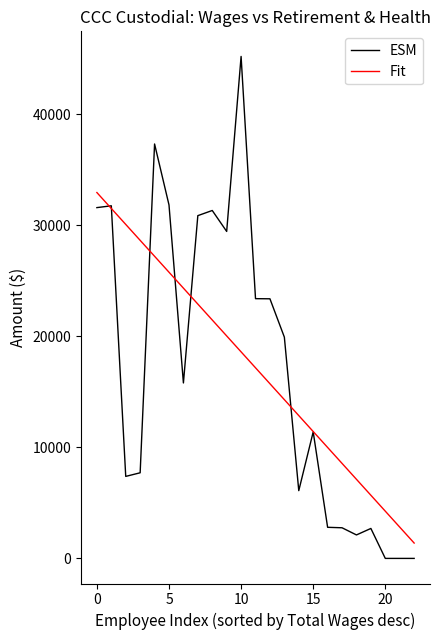

How many lines are shown in the chart?

2